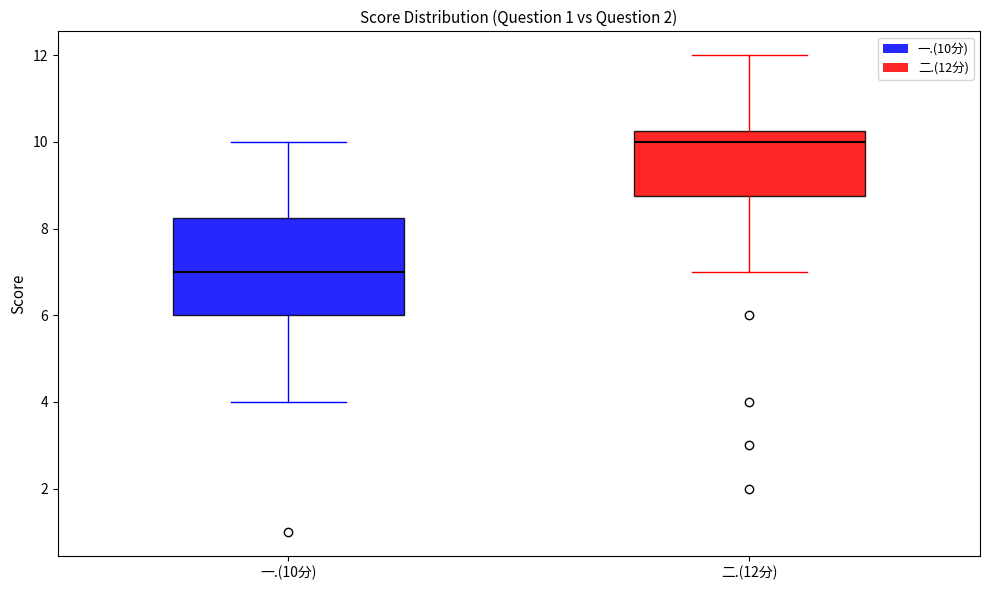

Which box has the lowest median line?

一.(10分)